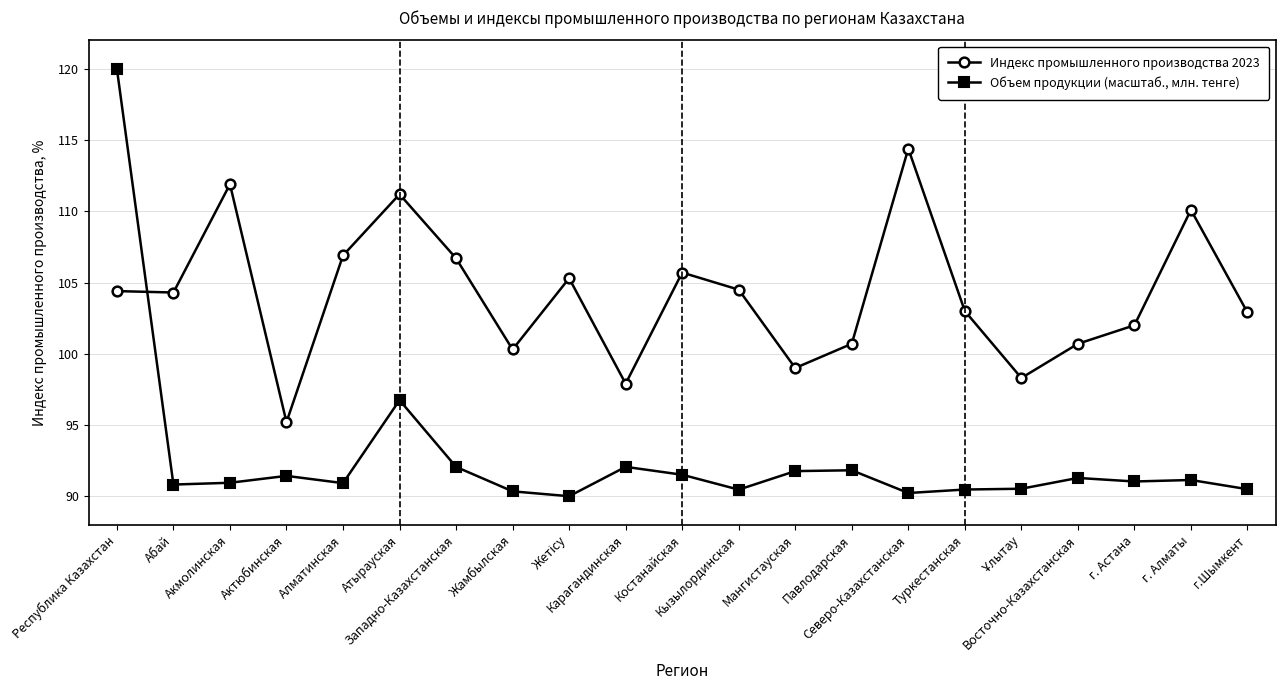

Which series has the widest spread of values?

Объем продукции (масштаб., млн. тенге)